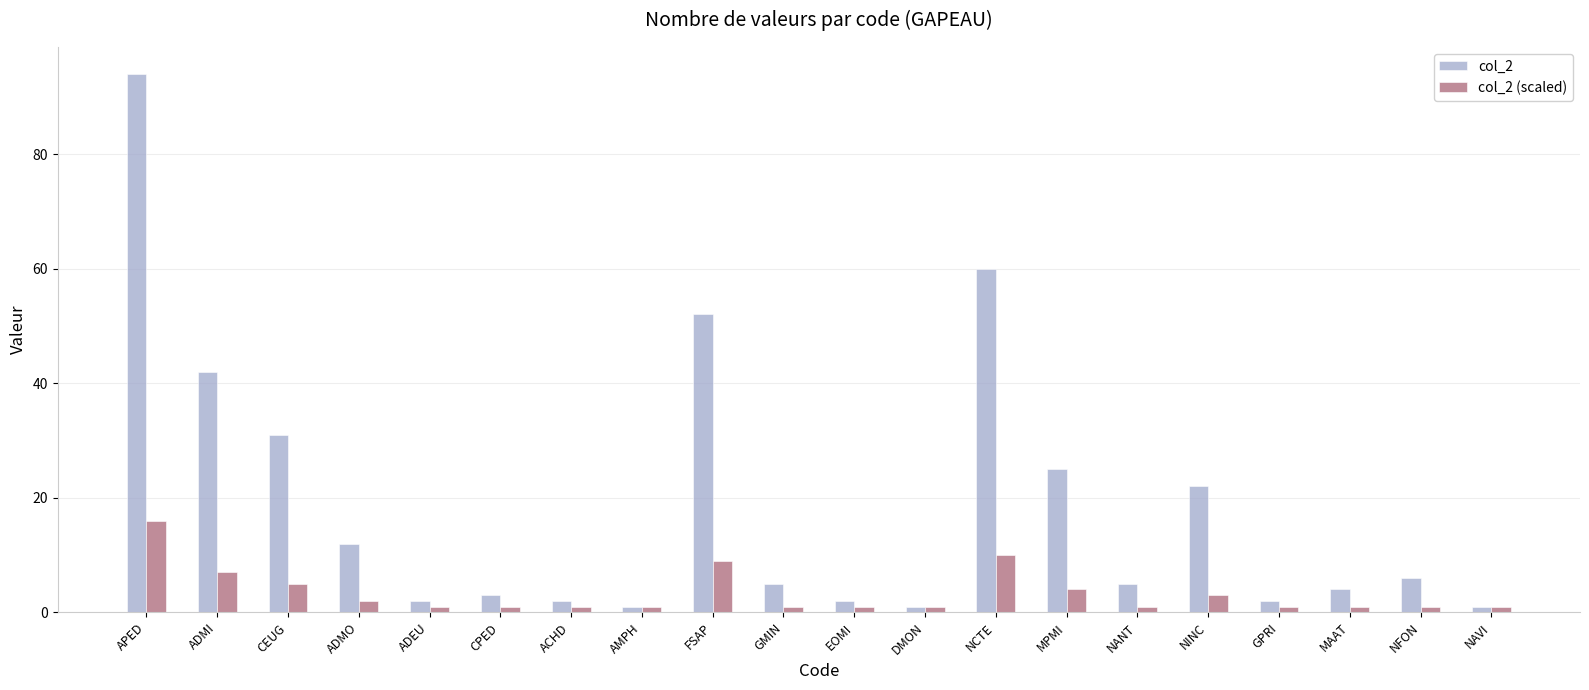

Which label corresponds to the largest value in the chart?

APED